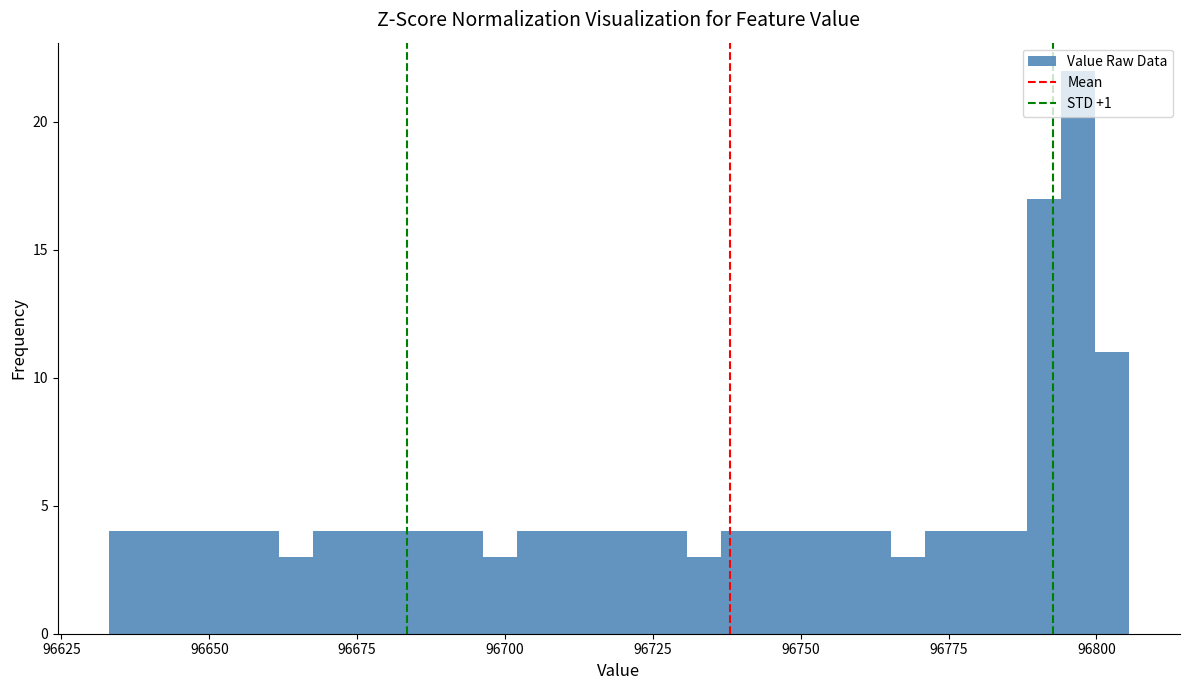

Around what value on the x-axis is the tallest bar? Give the approximate position of its centre, as read against the axis.

96795